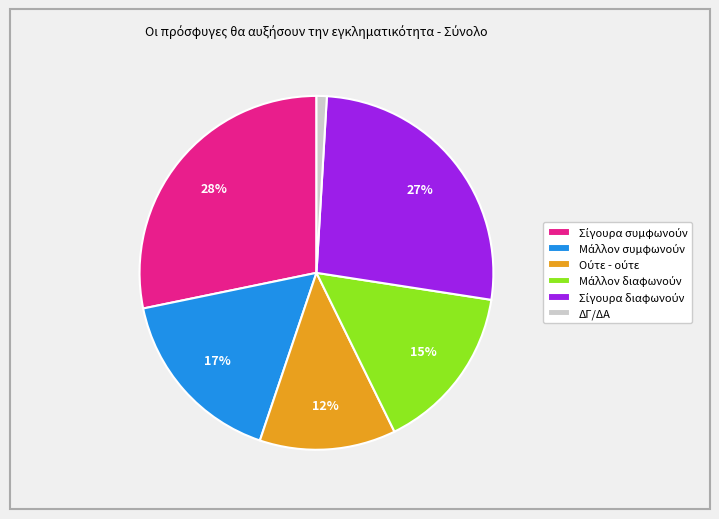

How many segments does this pie chart have?

6